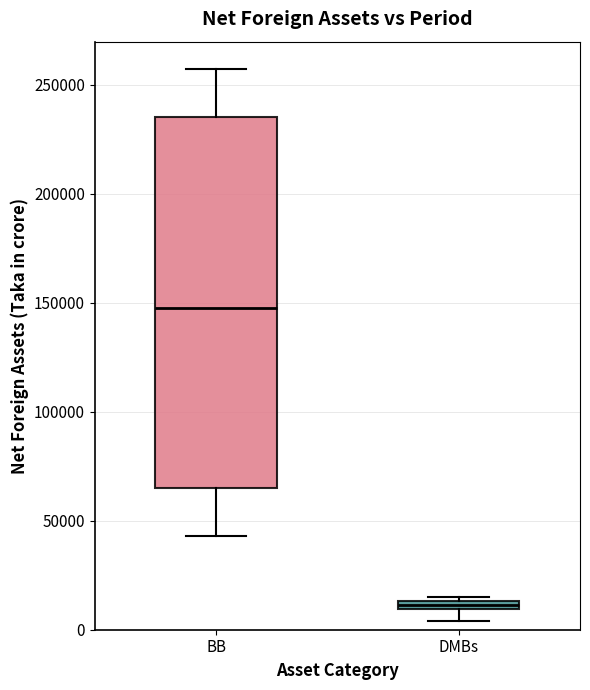

Where is the lower edge of the box for BB on the y-axis? The values are not printed on the chart, so give them approximately, as read against the axis.

65000